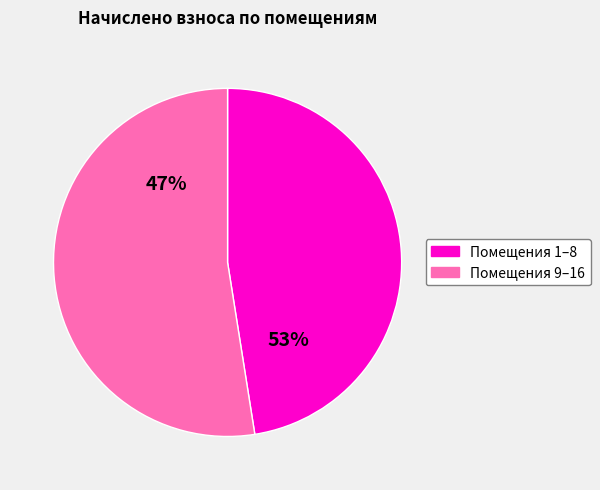

Is 6 the majority of the pie?

No